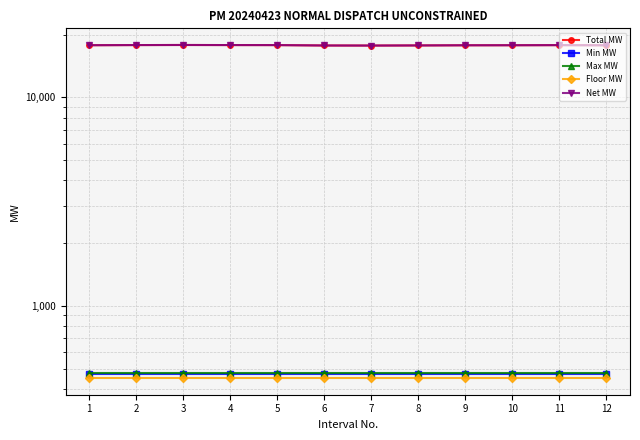

Rank the series by their maximum value, from lowest to highest.

Floor MW, Min MW, Max MW, Total MW, Net MW